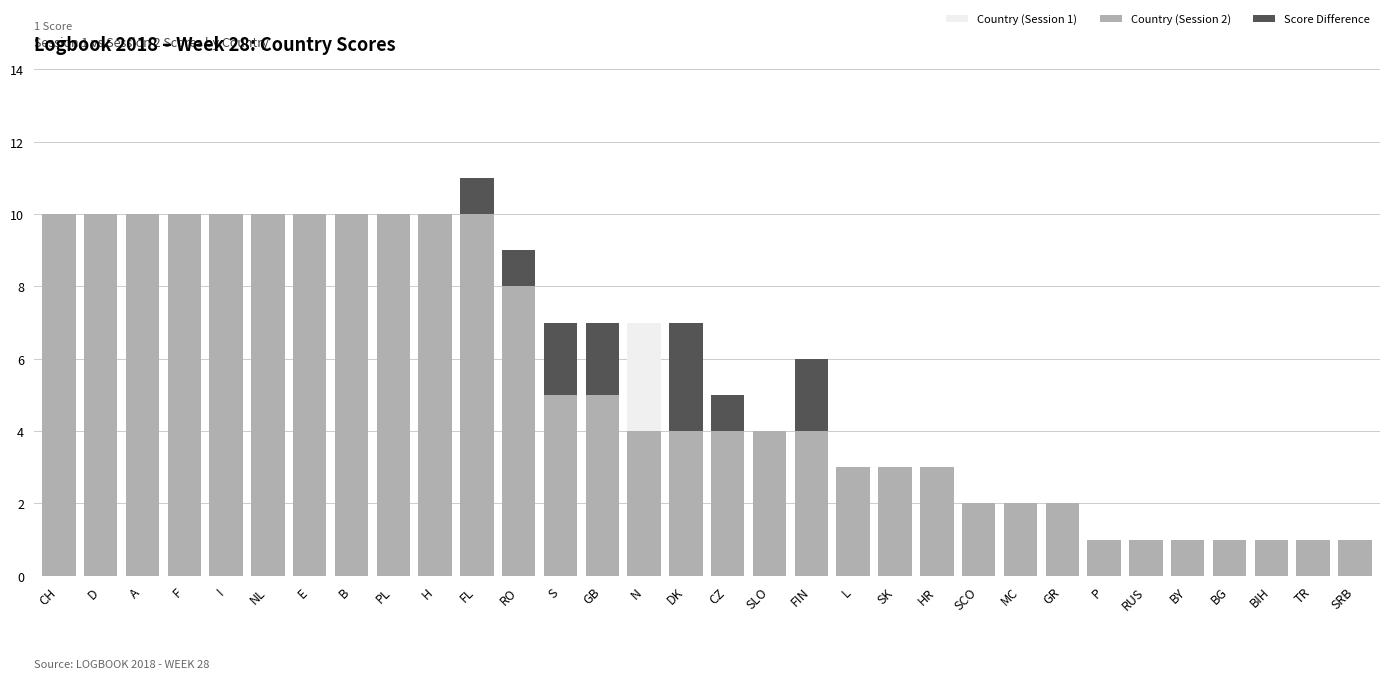

Does the chart contain any negative values?

No